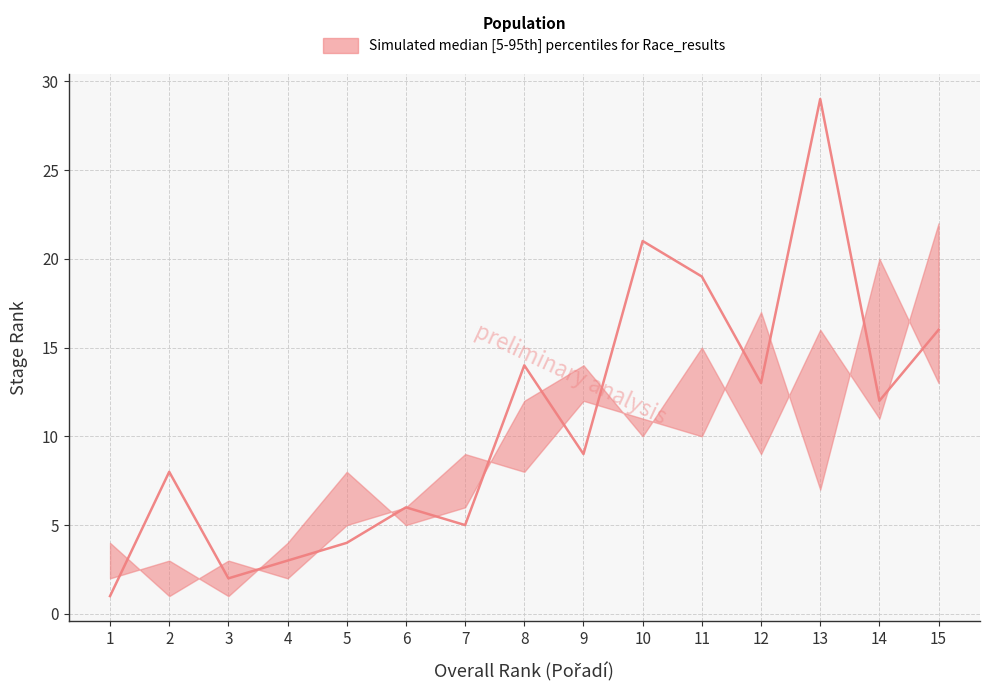

At which label does lower reach its minimum?

3